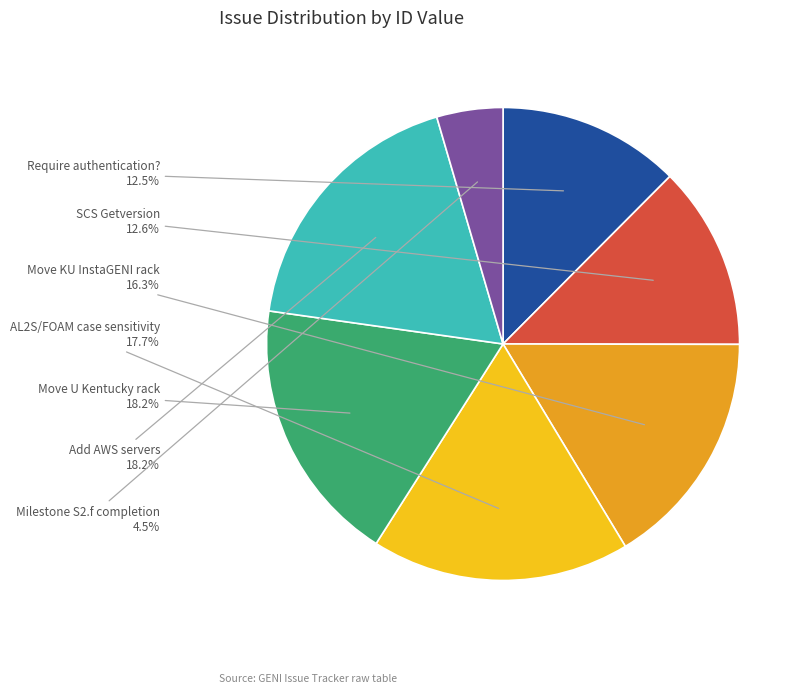

Which slice is the smallest?

Milestone S2.f completion